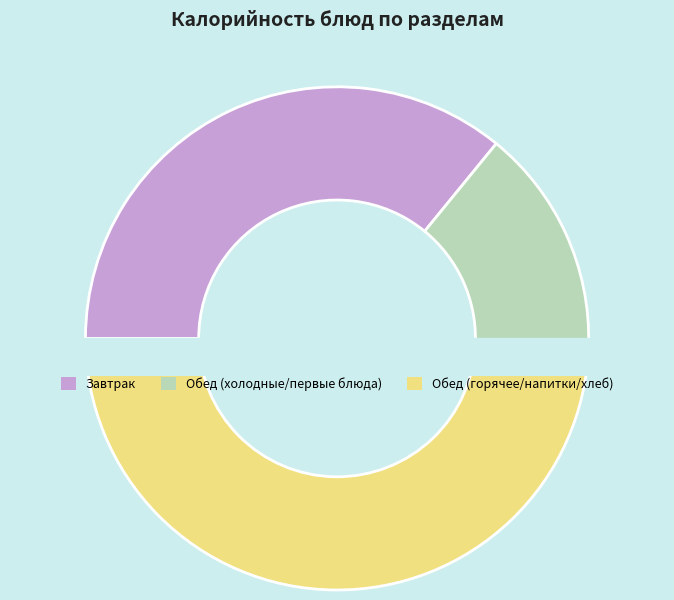

Does первые блюда account for over 50% of the chart?

No